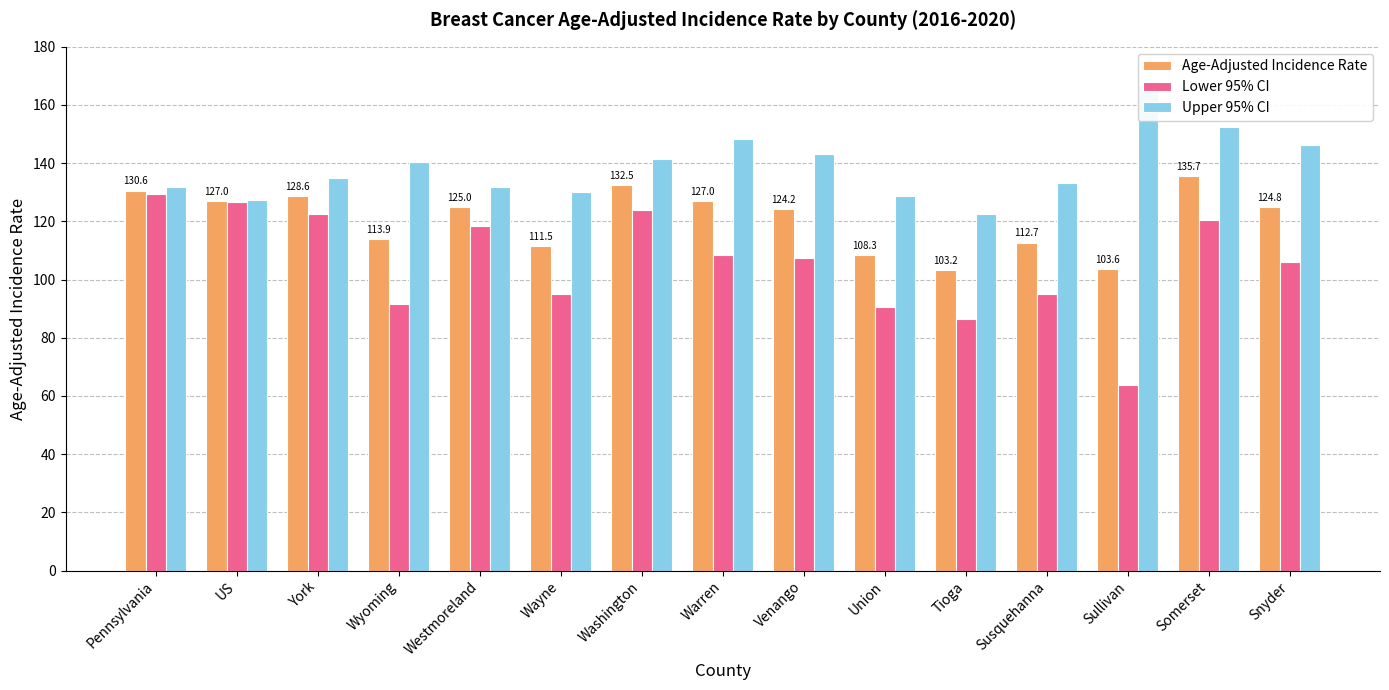

The Age-Adjusted Incidence Rate series shows 135.7 at Somerset. True or false?

True